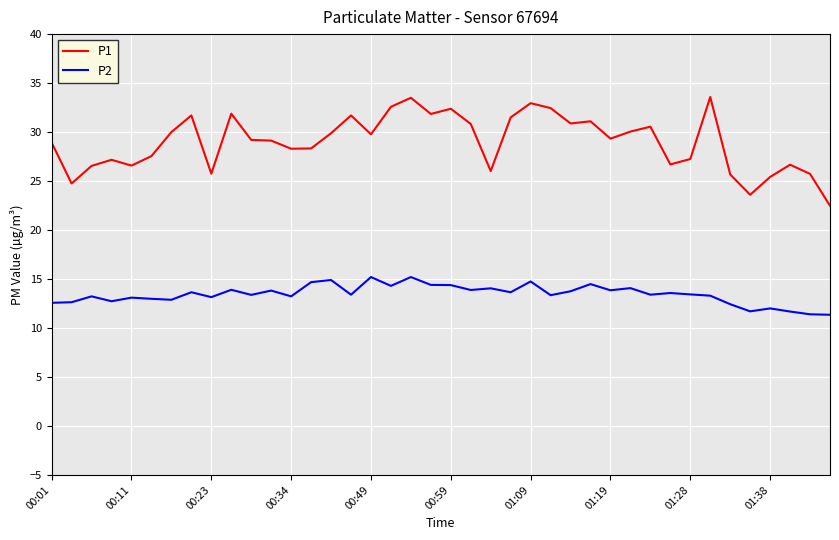

What is the maximum value for P1?

33.6